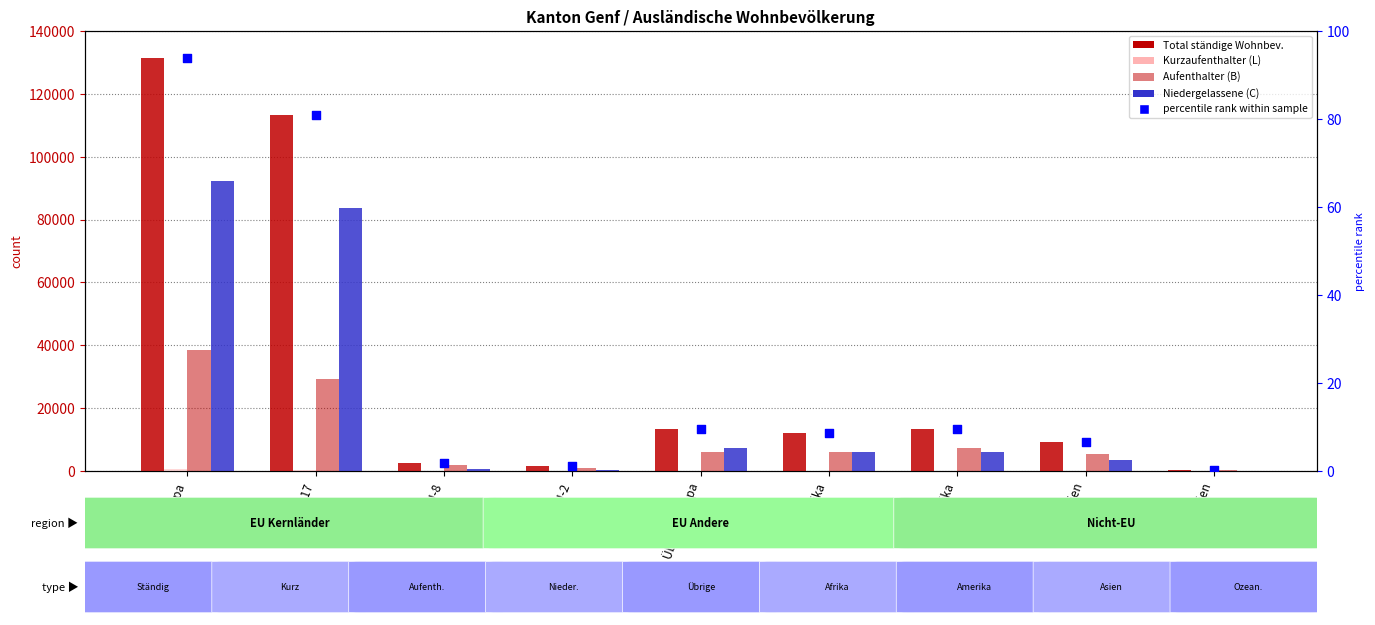

At which category is the sum across all series the highest?

Europa